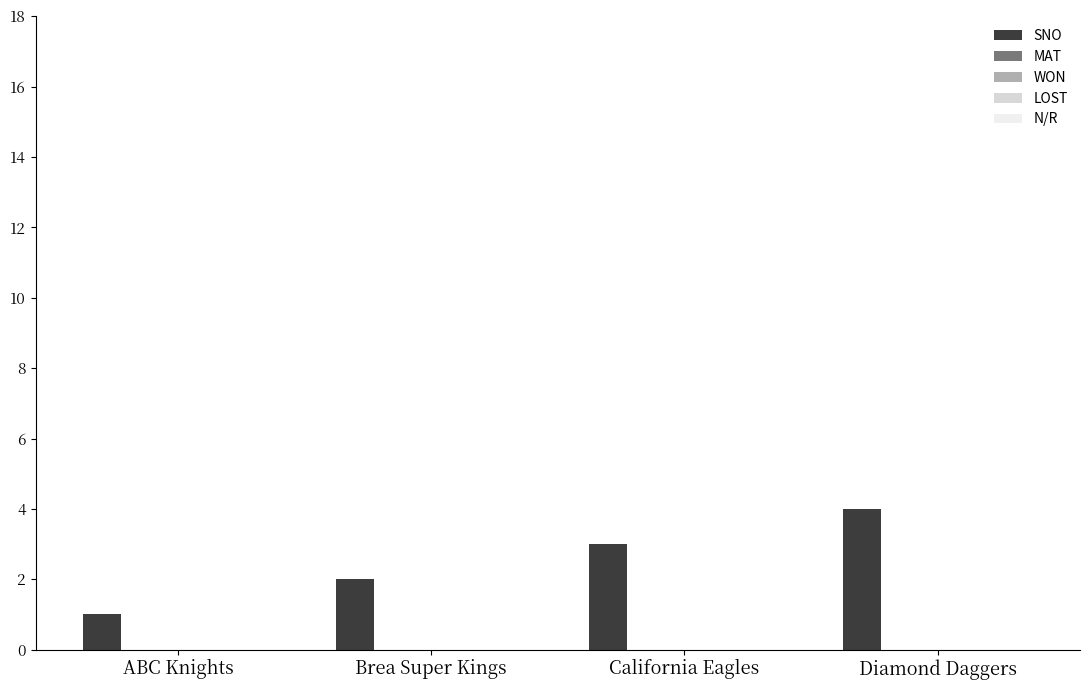

Are the bars horizontal?

No